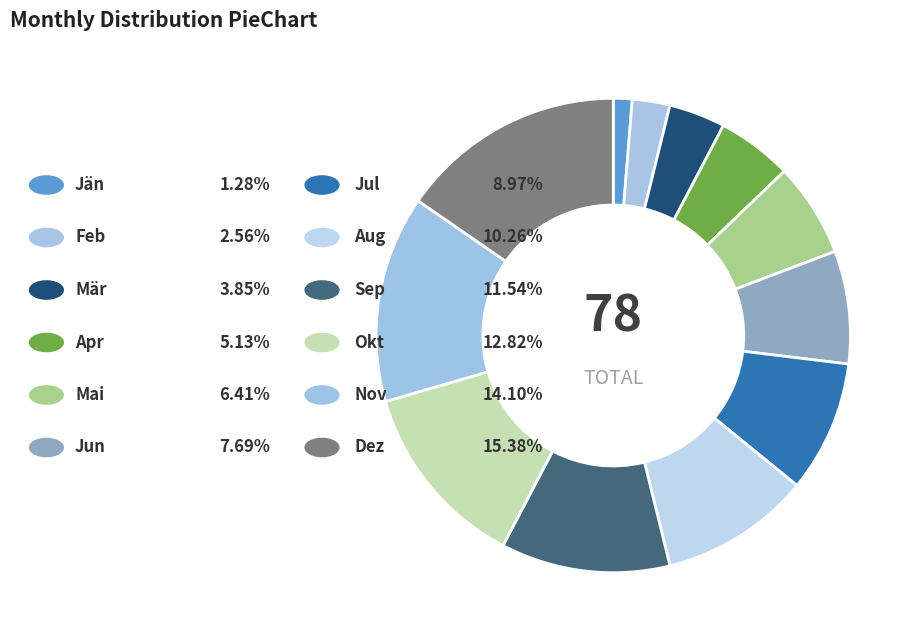

Count the number of slices in the pie.

12